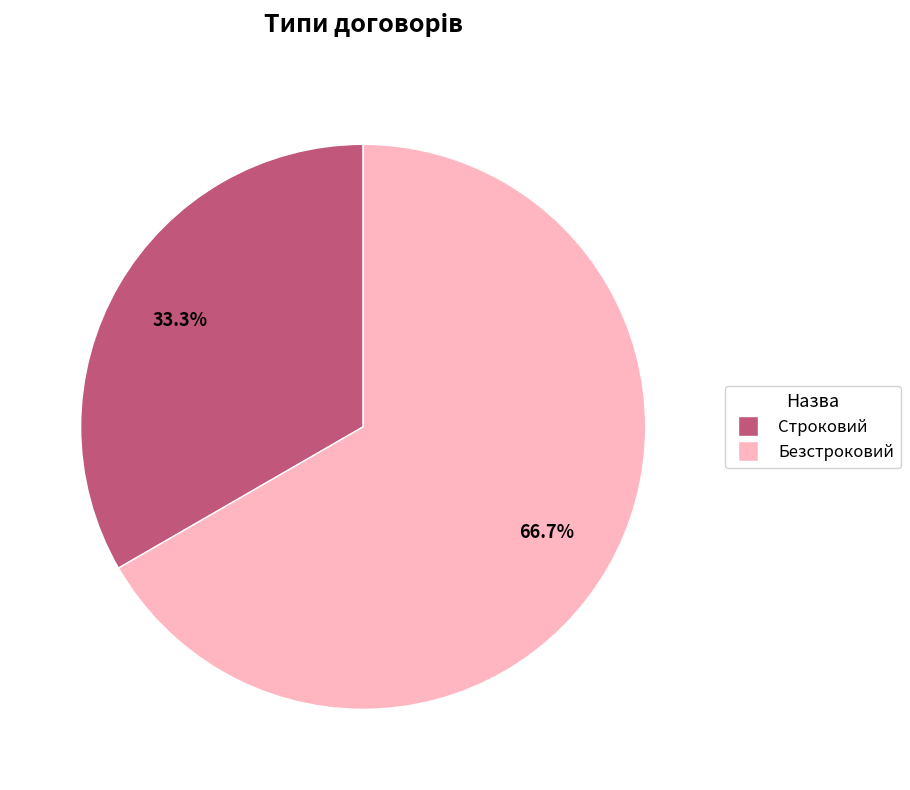

To the nearest percent, what is the difference between the Безстроковий and Строковий slice percentages?

33%